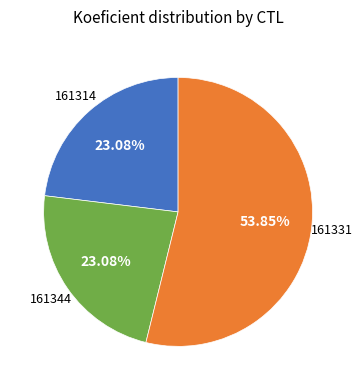

To the nearest percent, what is the difference between the largest and smallest slice percentages?

31%